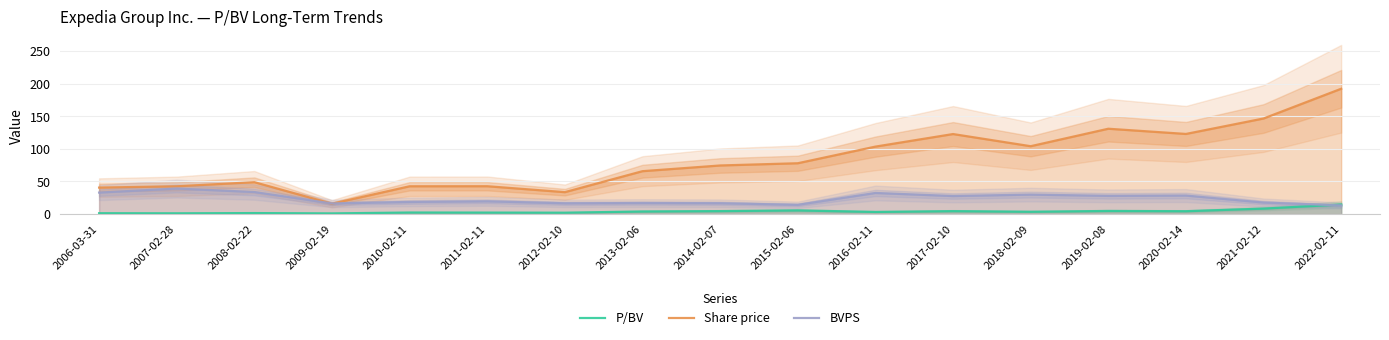

What is the maximum value shown in the chart?

192.1